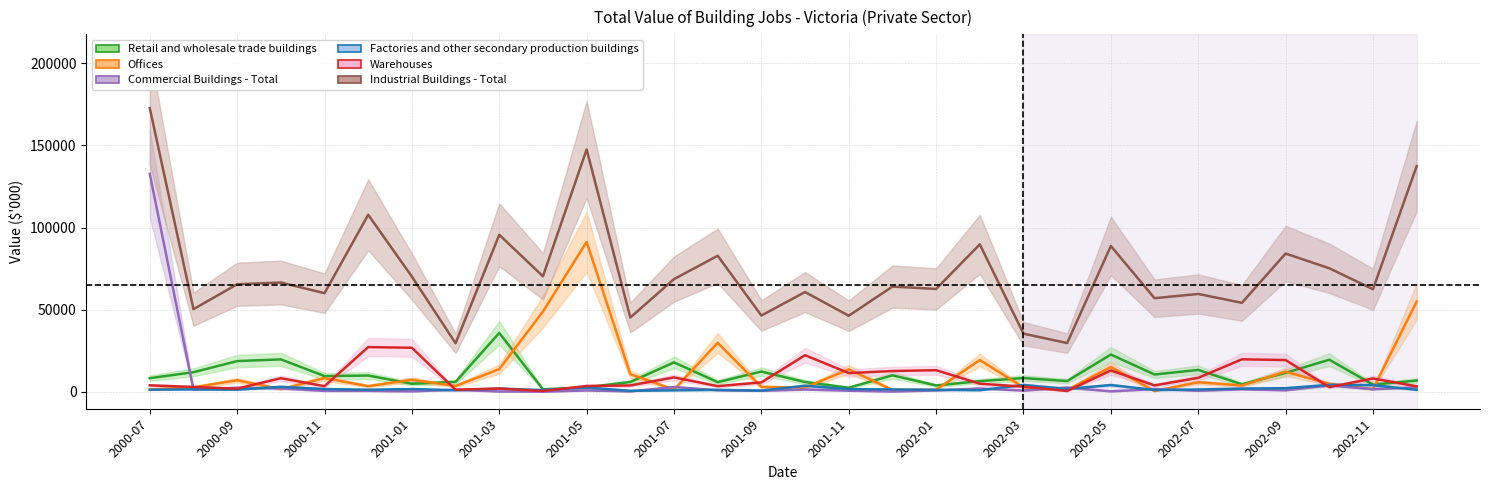

What is the value of the Commercial Buildings - Total point at the 12th from the left?

345